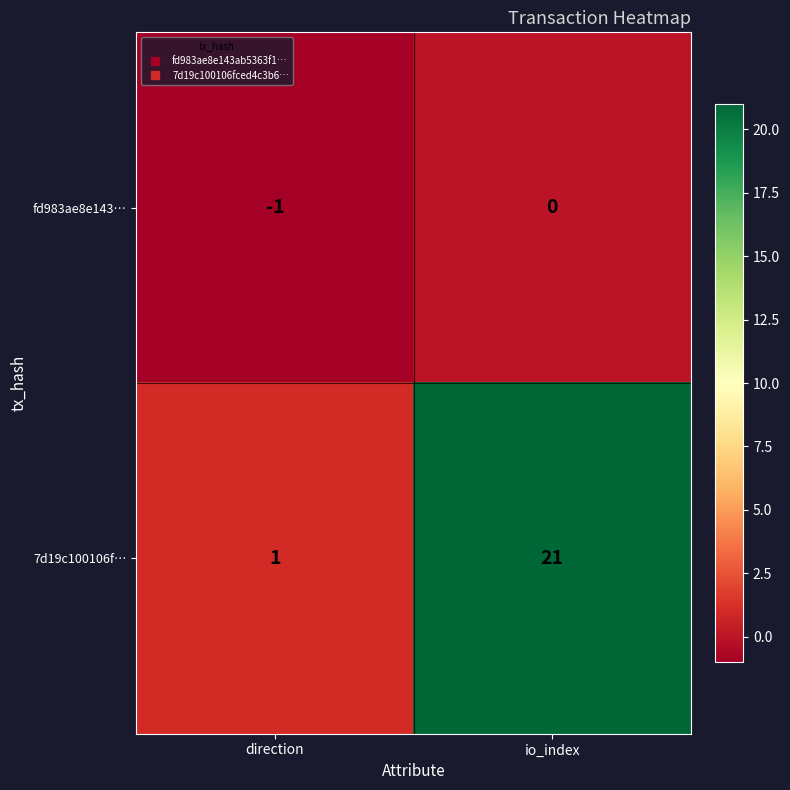

What is the spread (max minus min) of values at io_index?

21